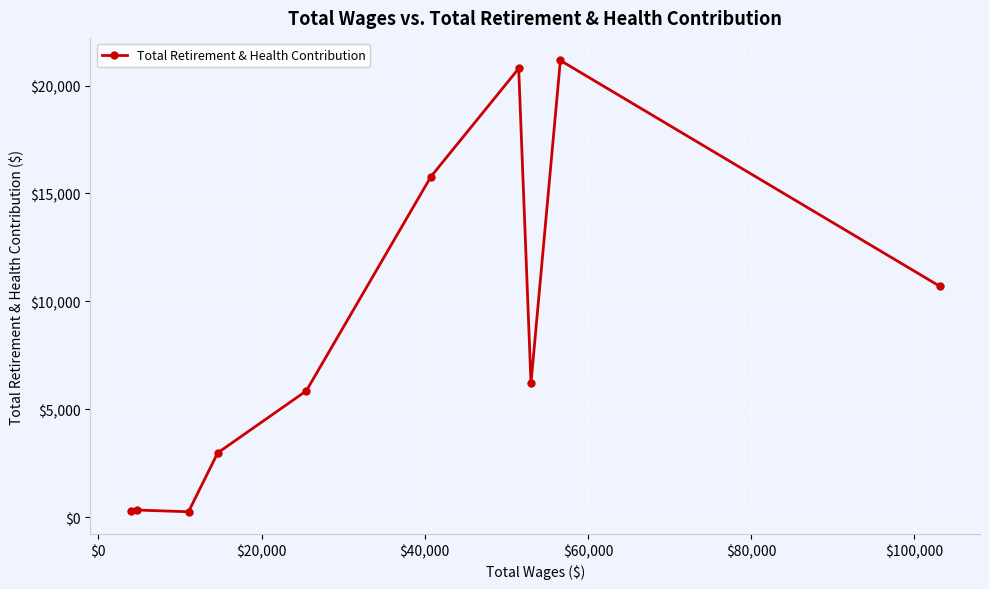

What is the maximum value shown in the chart?

21166